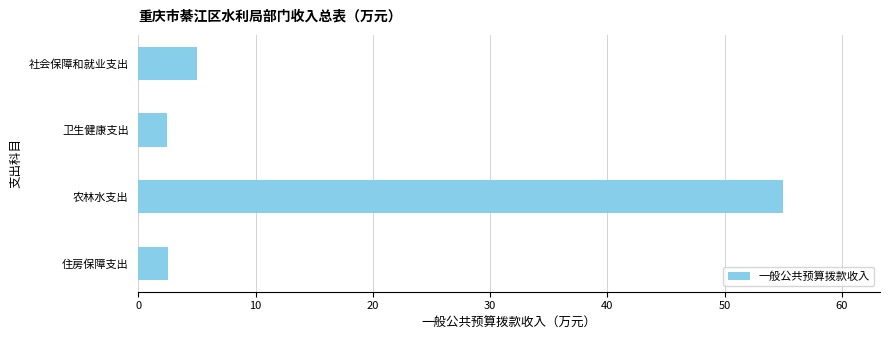

Reading top to bottom, list all the values displayed in this chart.

社会保障和就业支出=5.0	卫生健康支出=2.5	农林水支出=55.0	住房保障支出=2.5